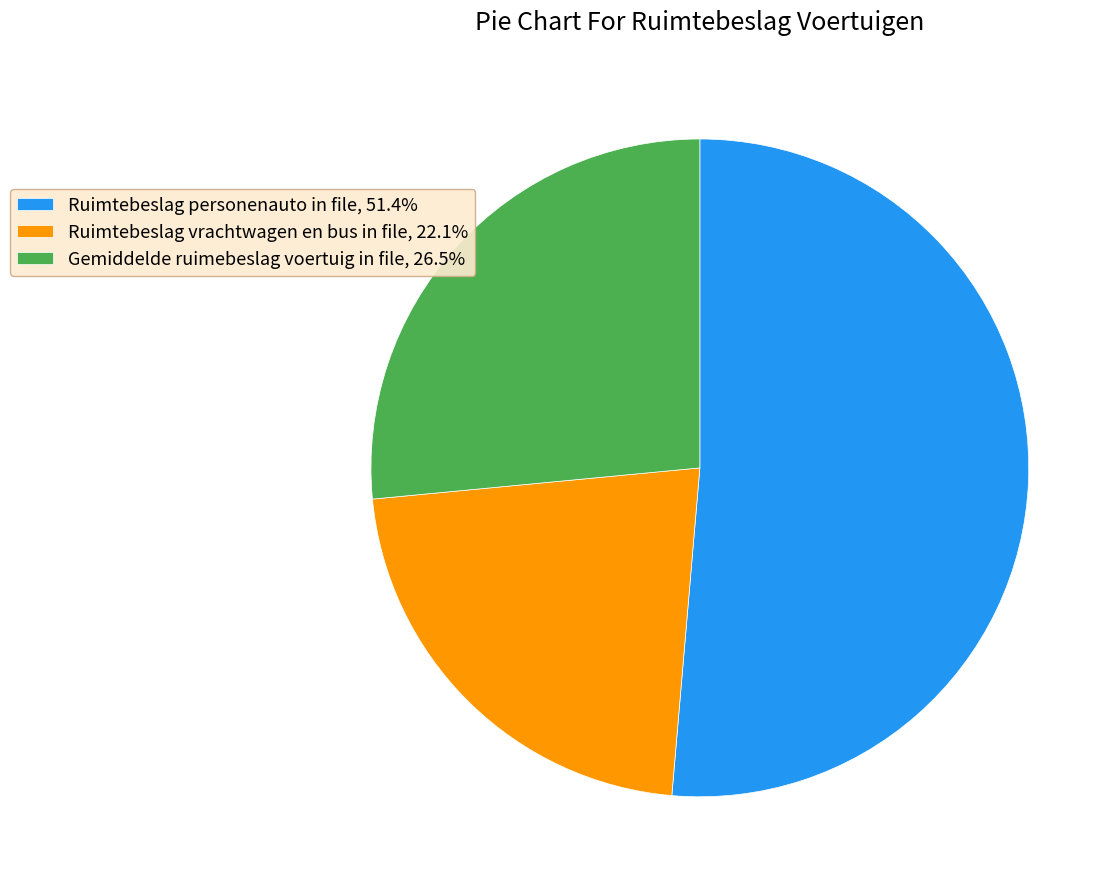

Count the number of slices in the pie.

3